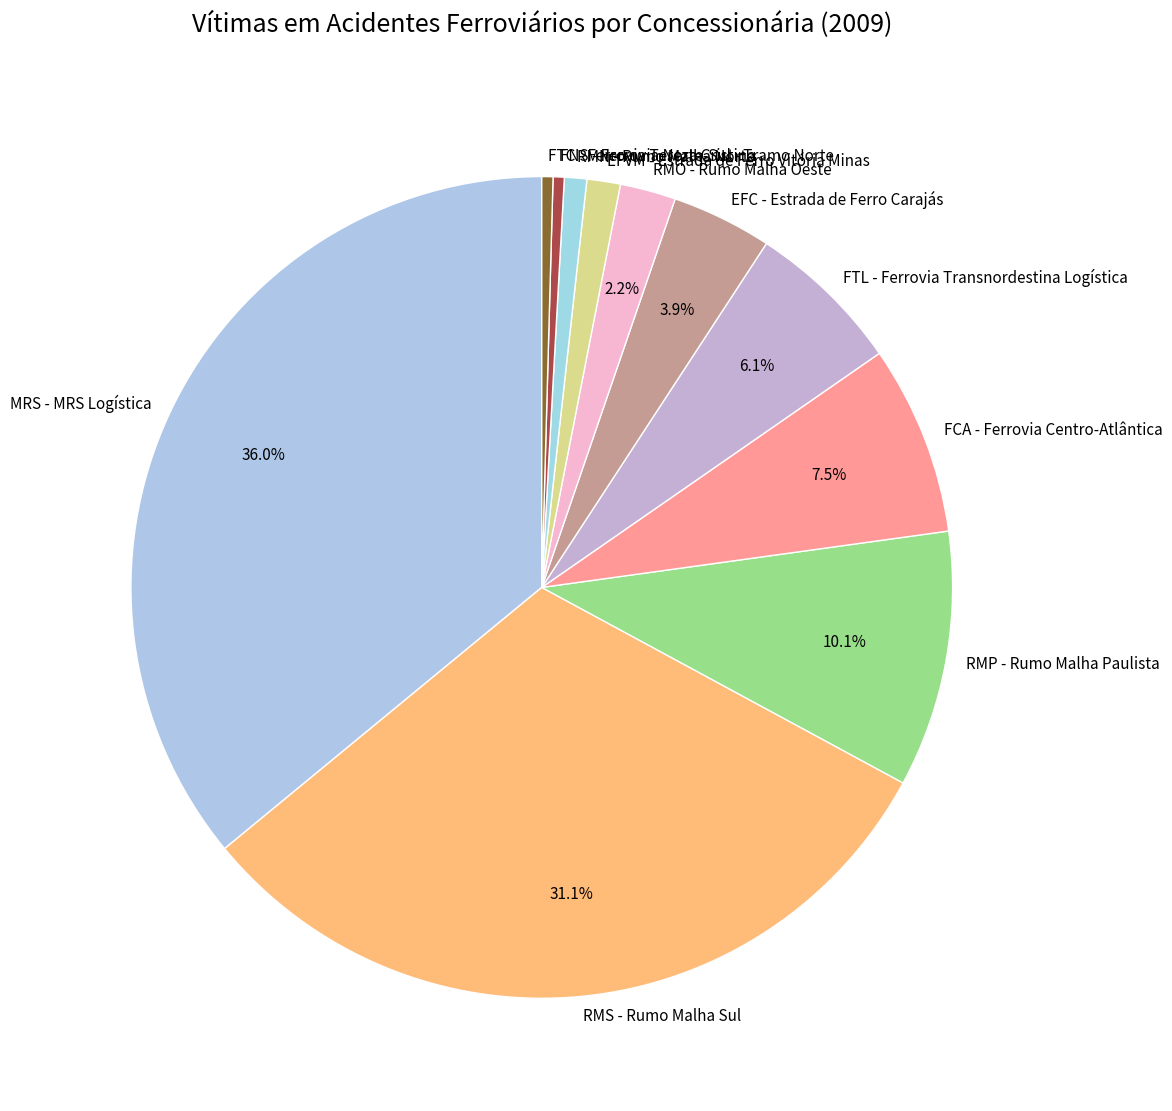

Combined, do EFC - Estrada de Ferro Carajás and EFVM - Estrada de Ferro Vitória Minas account for over 50%?

No